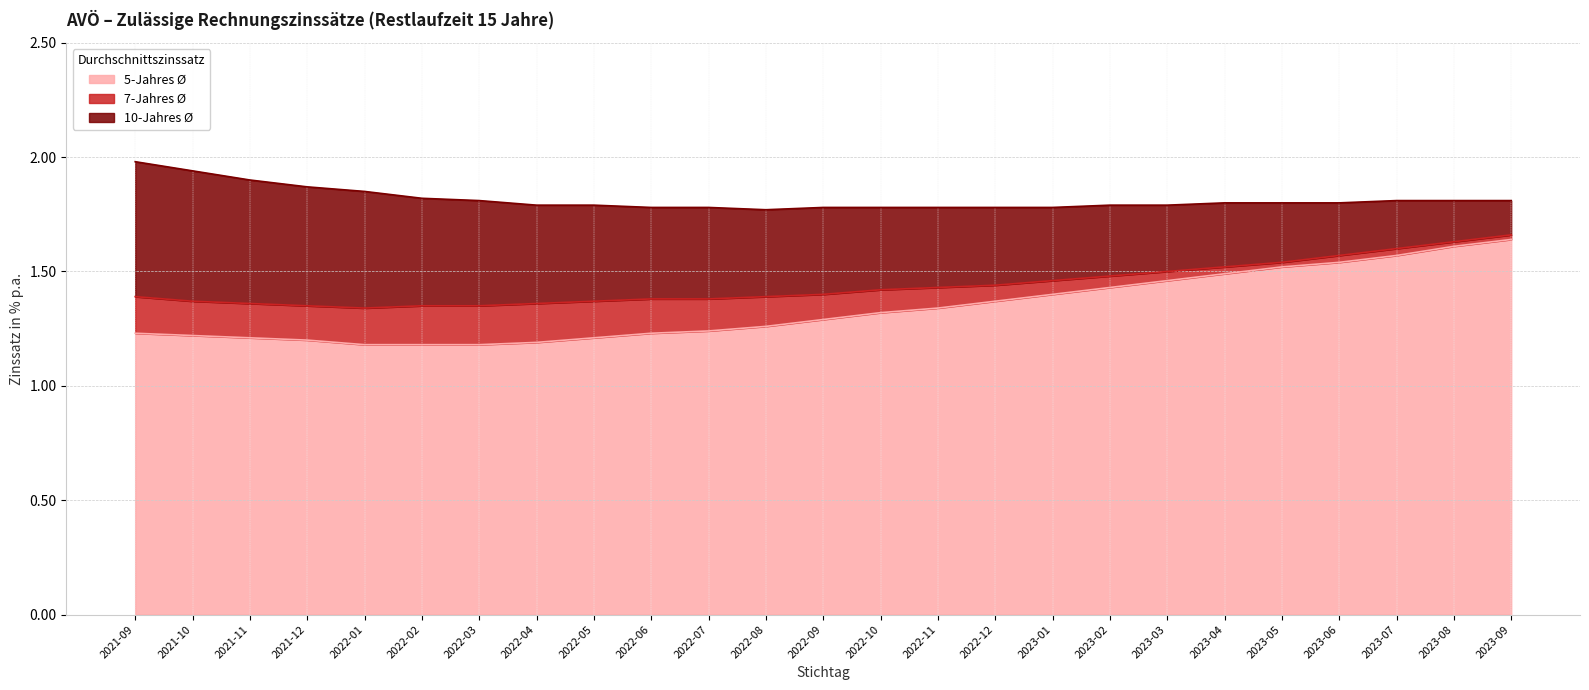

How many lines are shown in the chart?

3